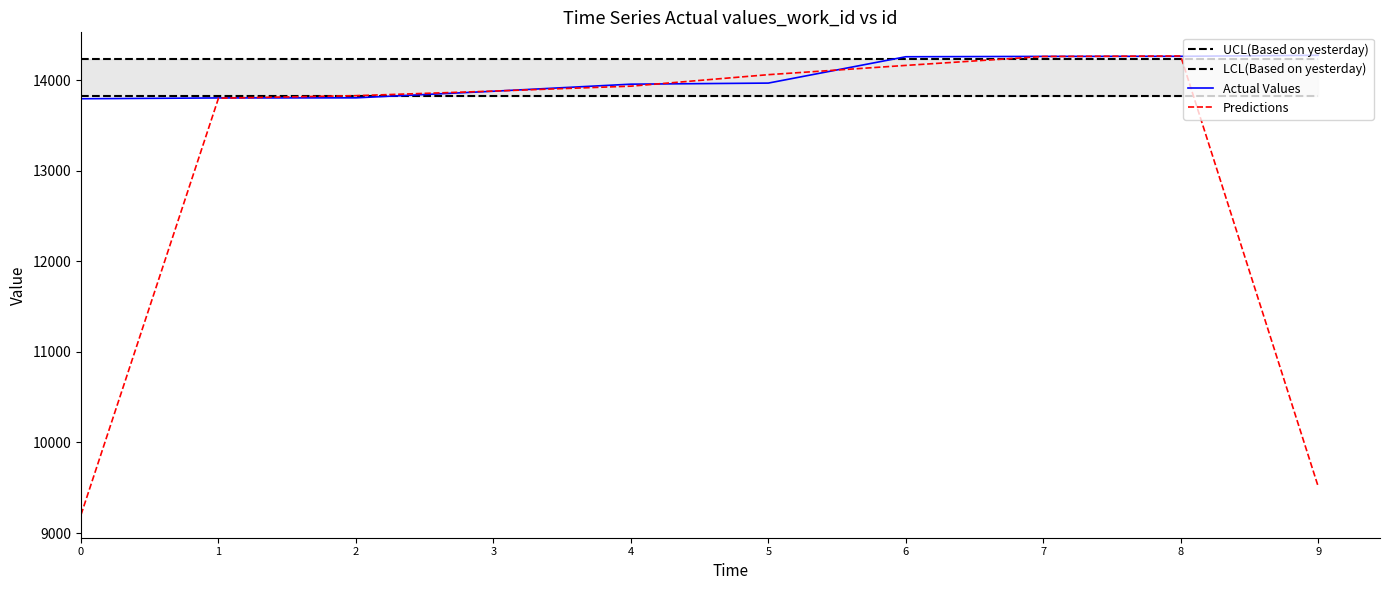

The value of LCL(Based on yesterday) at 4 is 3675.6. True or false?

False